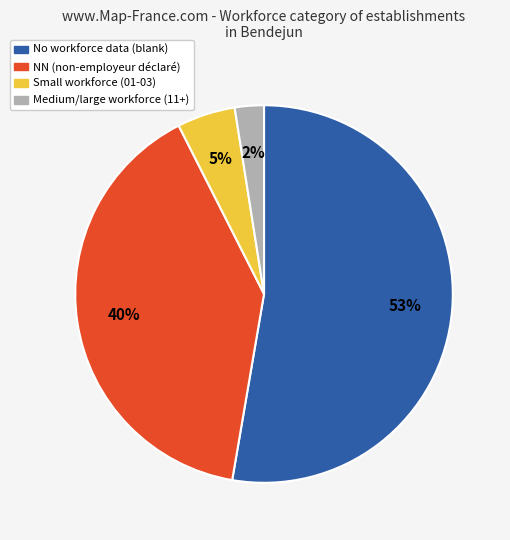

Is there a majority slice in this chart?

Yes